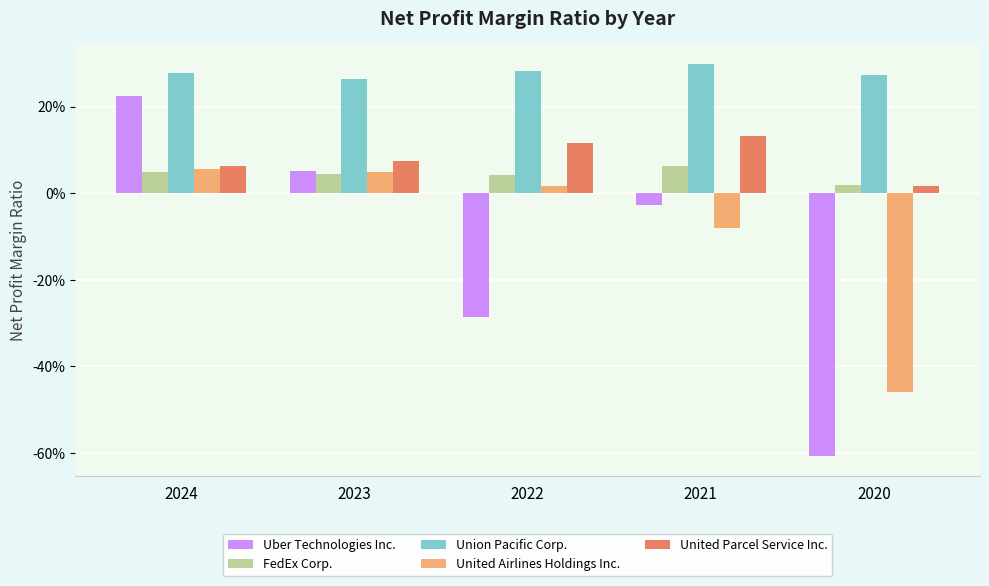

Which has a higher value, 2023 or 2020?

2023